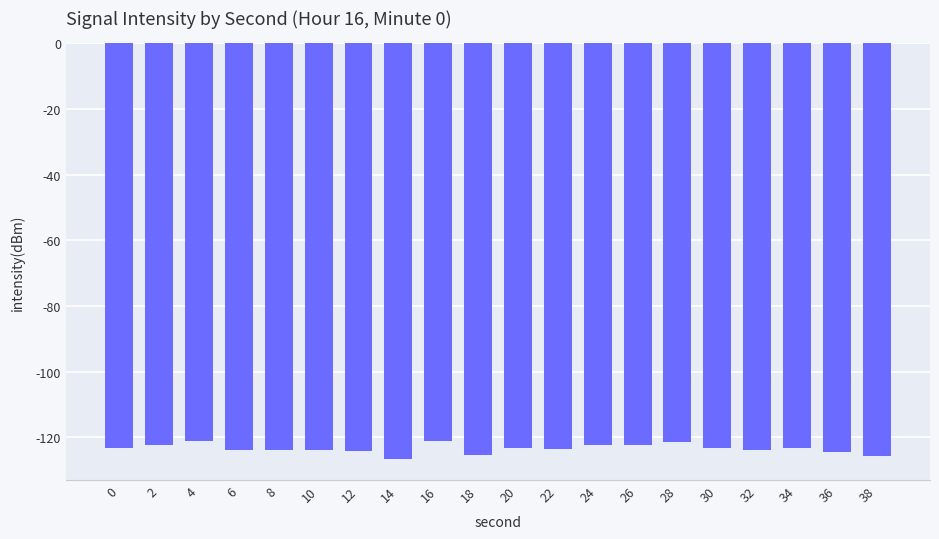

What is the sum of the values at 36 and 22?

-248.1